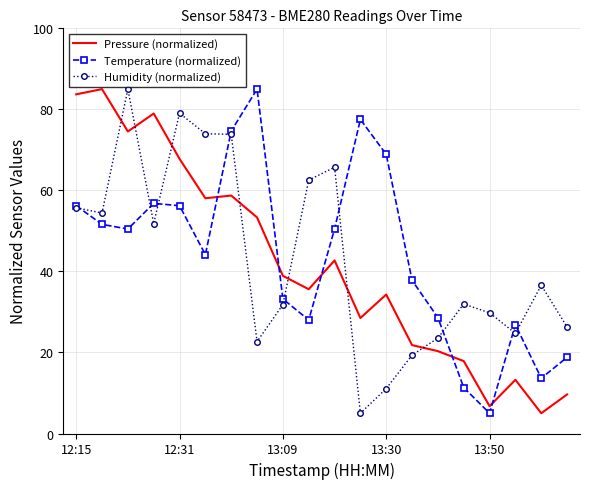

At how many categories does at least one series exceed 61?

12